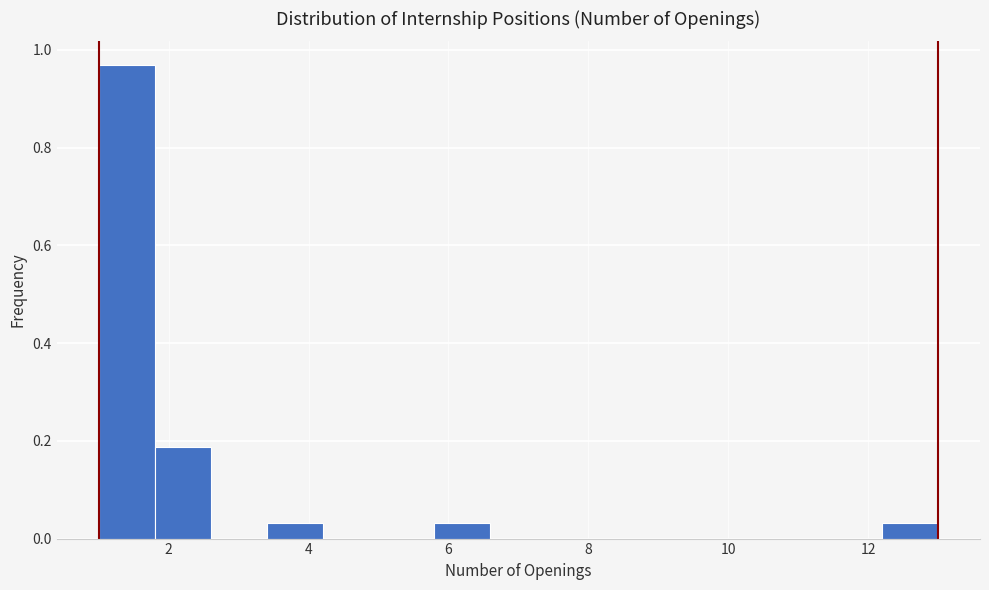

Over which range of the x-axis is the bar tallest?

1.0 to 1.8